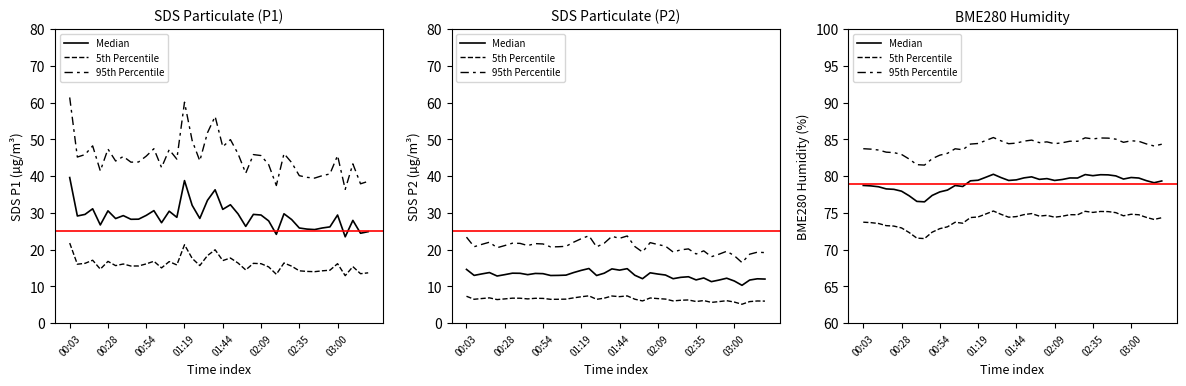

Does the chart have visible grid lines?

No